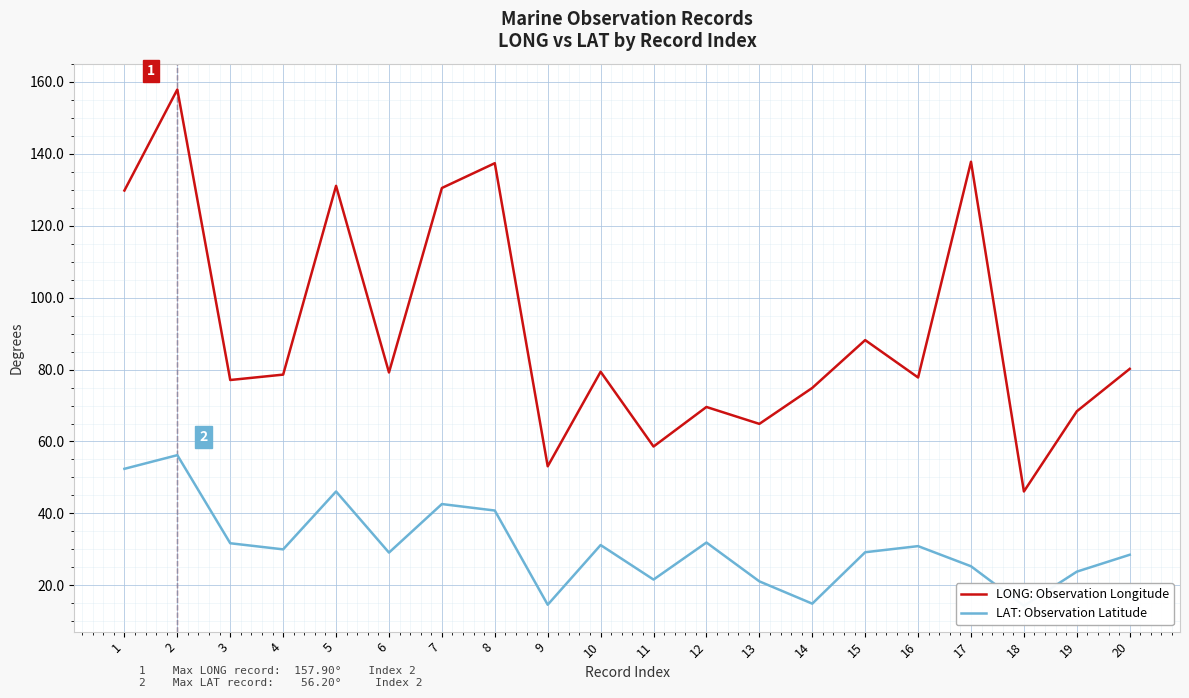

Where does the LONG: Observation Longitude series first go above 79?

1